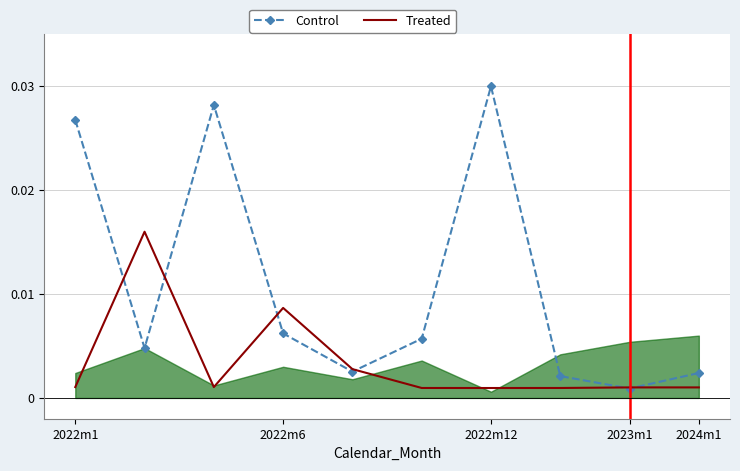

Which series has the largest total across all categories?

Control